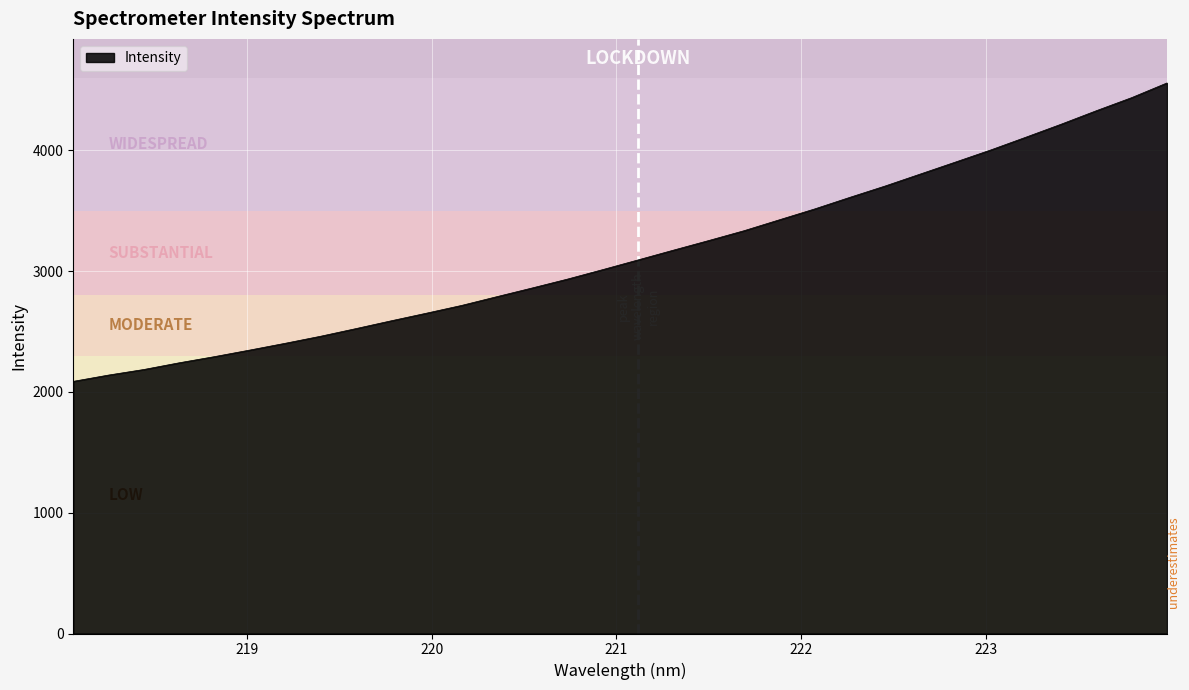

What is the minimum value shown in the chart?

2087.5